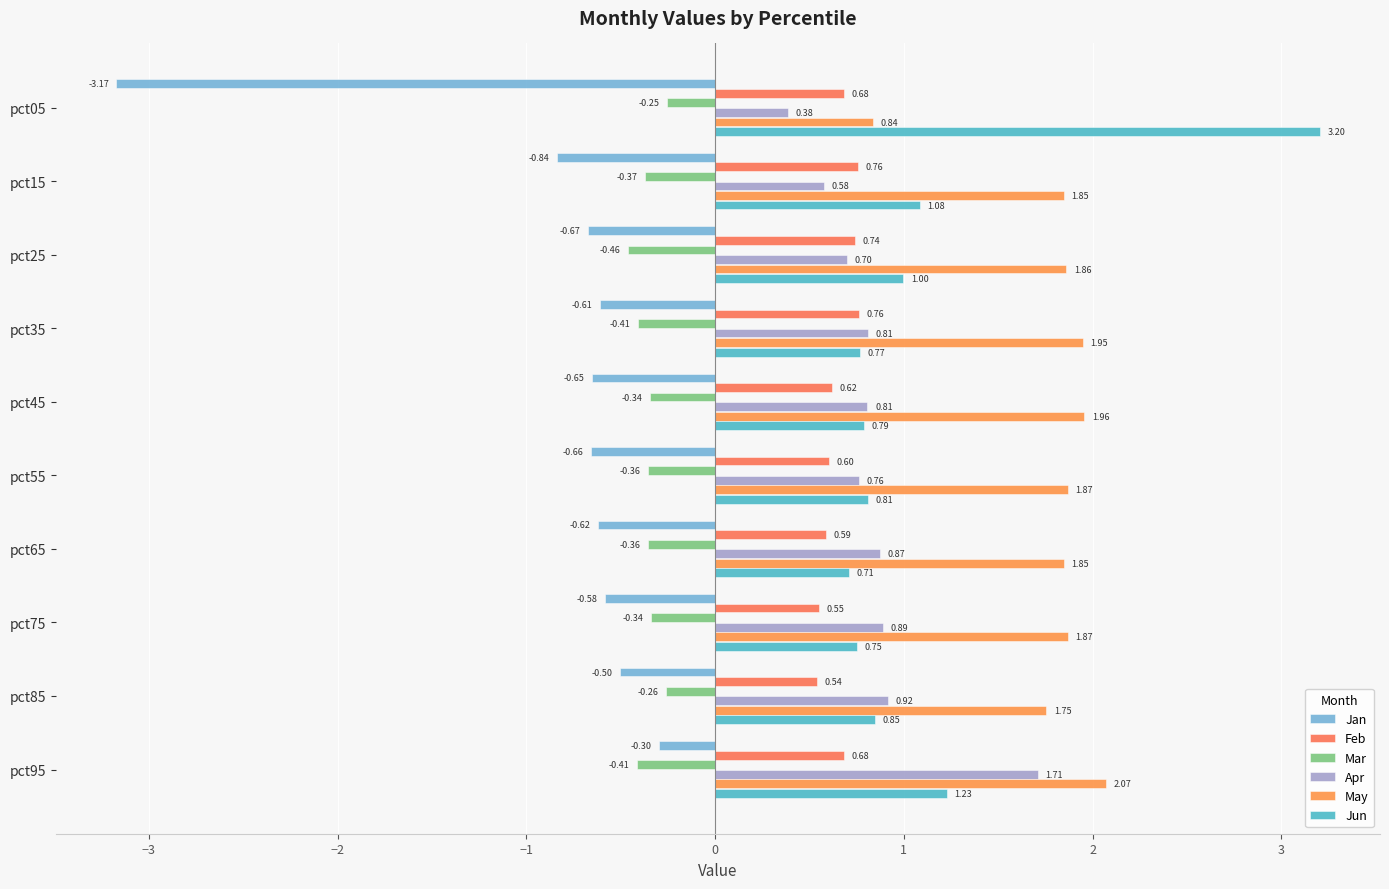

Which series has the largest total across all categories?

May